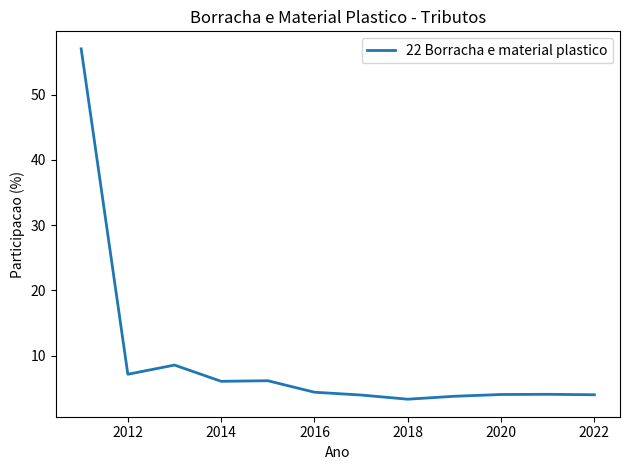

What is the minimum value shown in the chart?

3.4